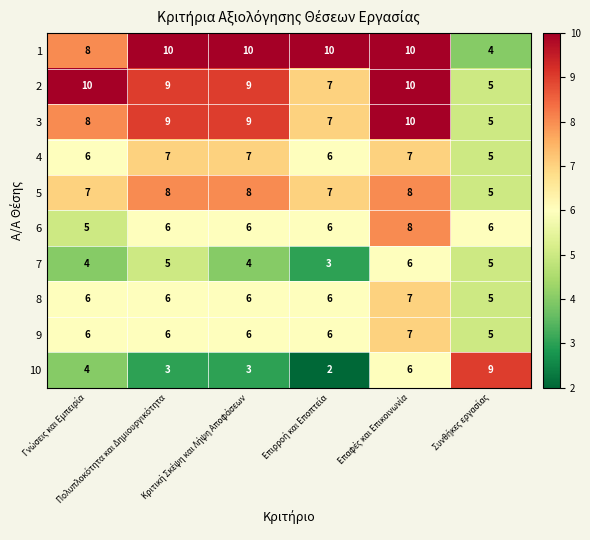

What is the difference between the maximum and minimum values in the 1 series?

6